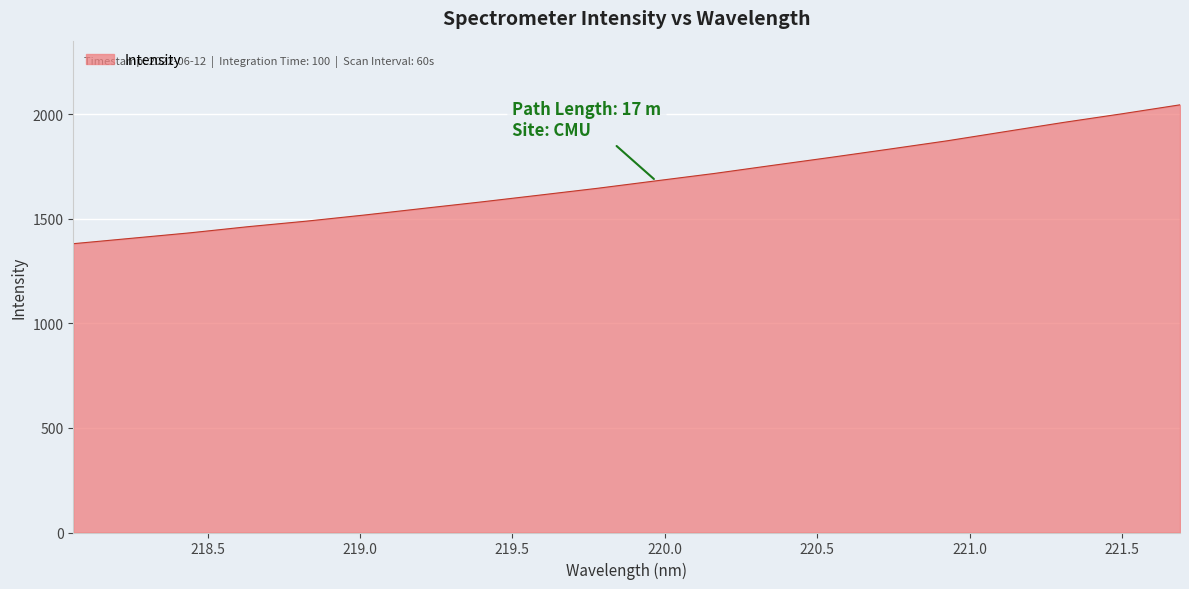

How many lines are shown in the chart?

1